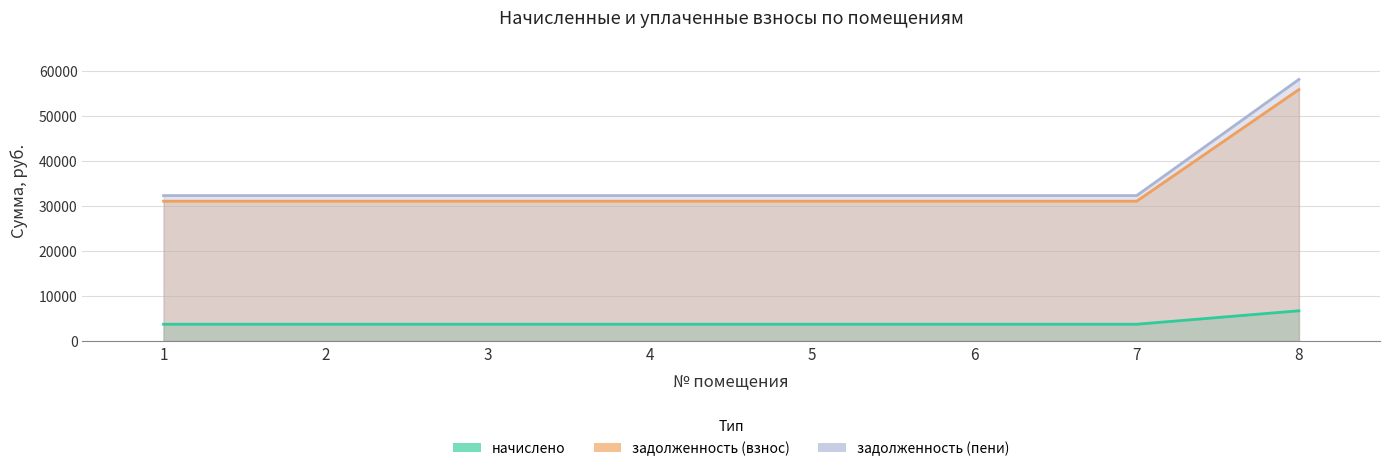

What is the value of the задолженность (пени) point at the 2nd from the left?

32285.8